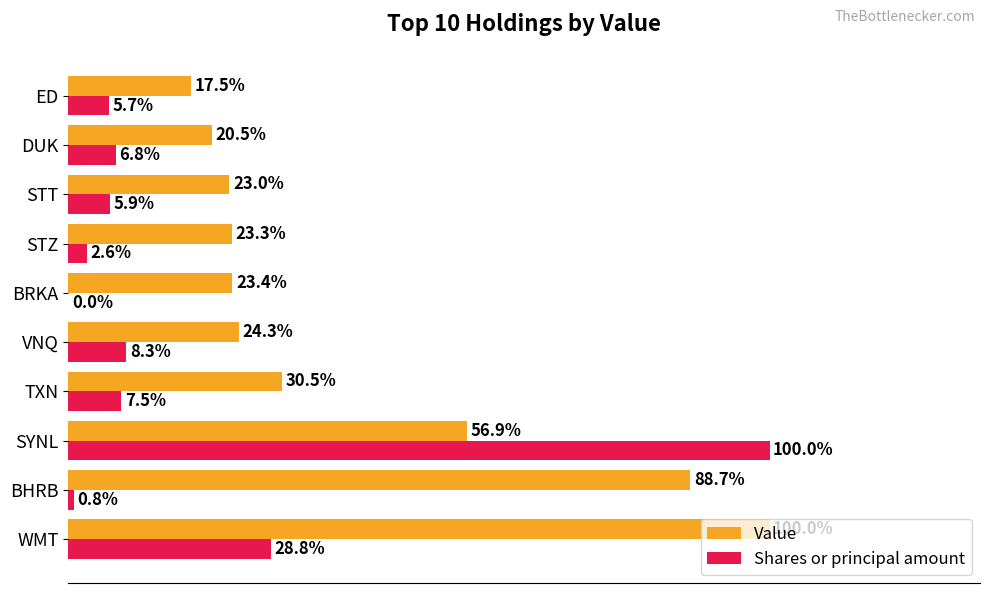

Which series changed the most between WMT and BHRB?

Shares or principal amount